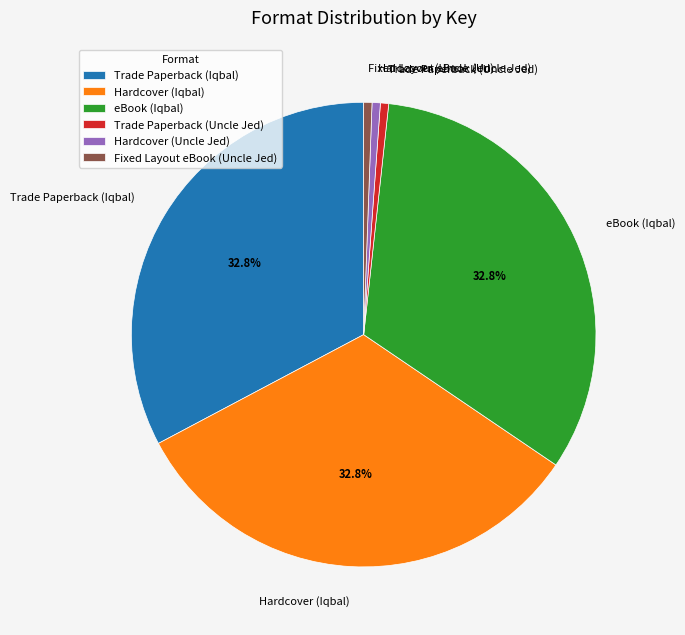

Is there a majority slice in this chart?

No